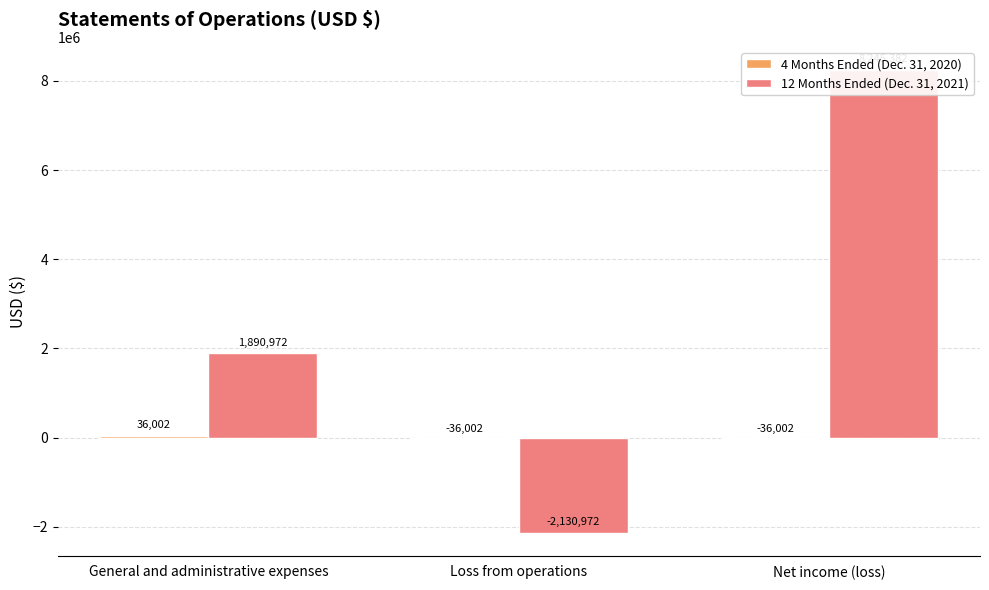

What is the greatest value displayed?

8245382